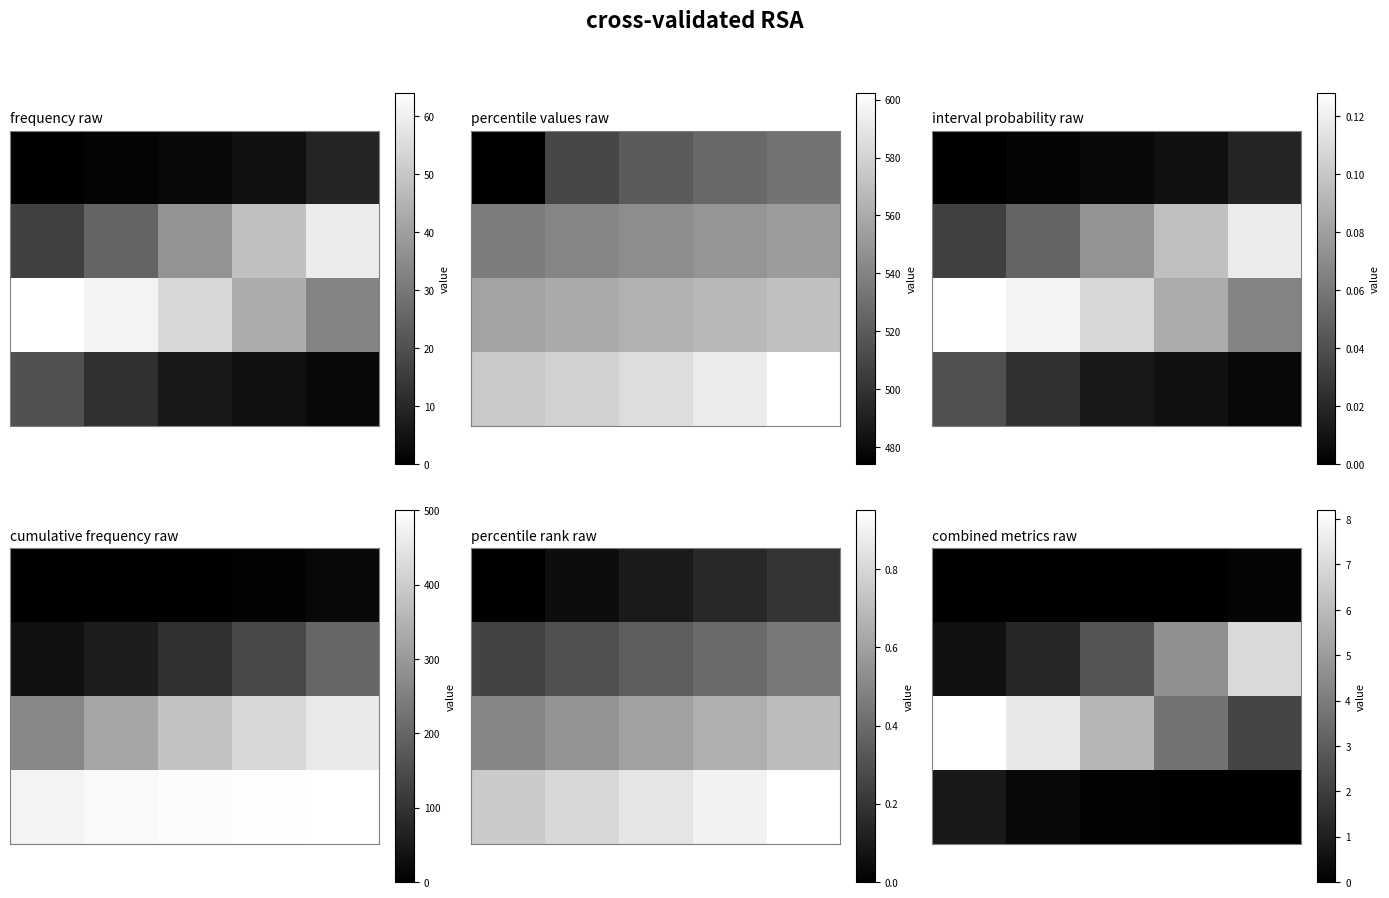

Which has a higher value, 0 or 4?

4